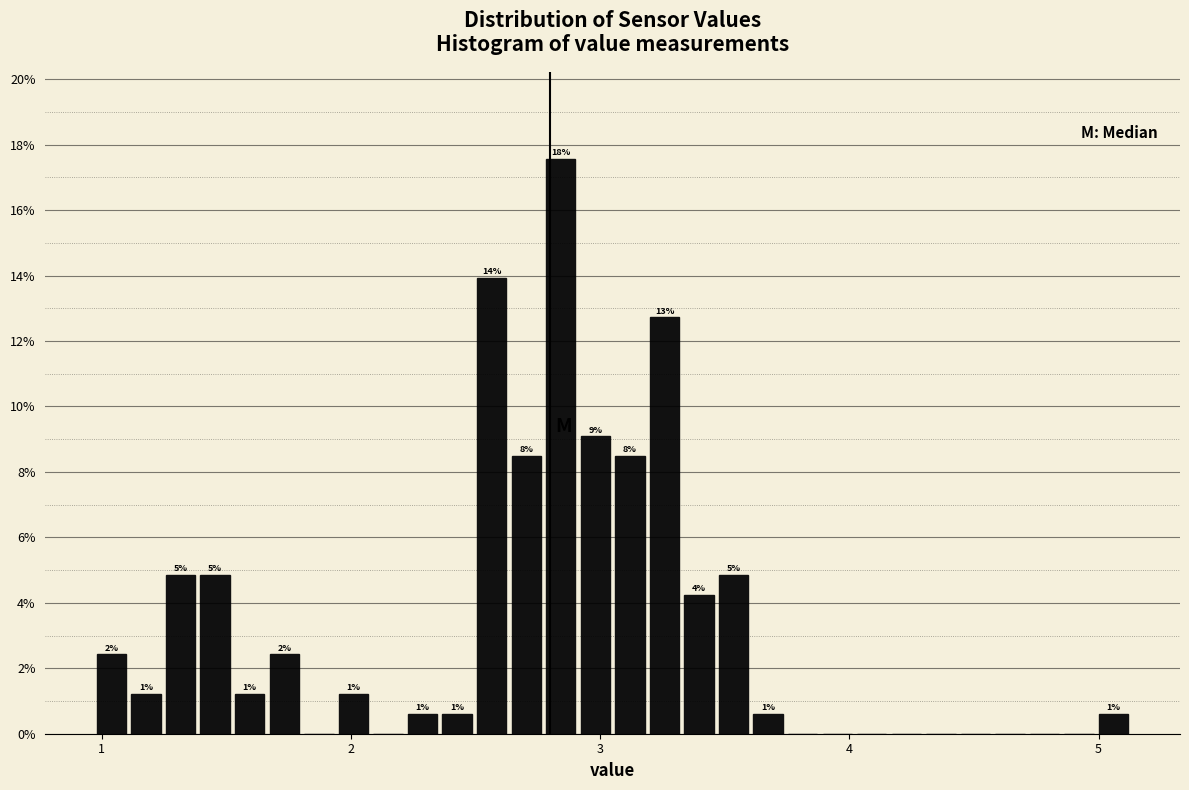

Read against the x-axis, roughly where is the centre of the tallest bar?

2.8